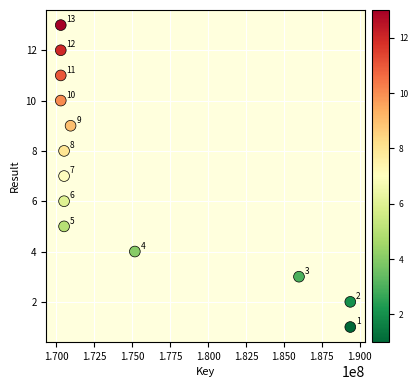

What is the range of Y values (max minus min)?

12